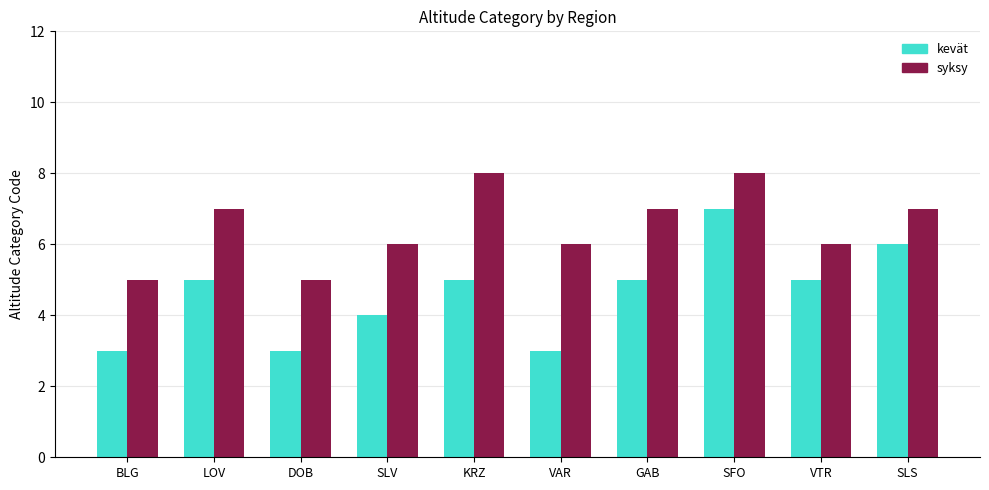

What is the smallest value displayed?

3